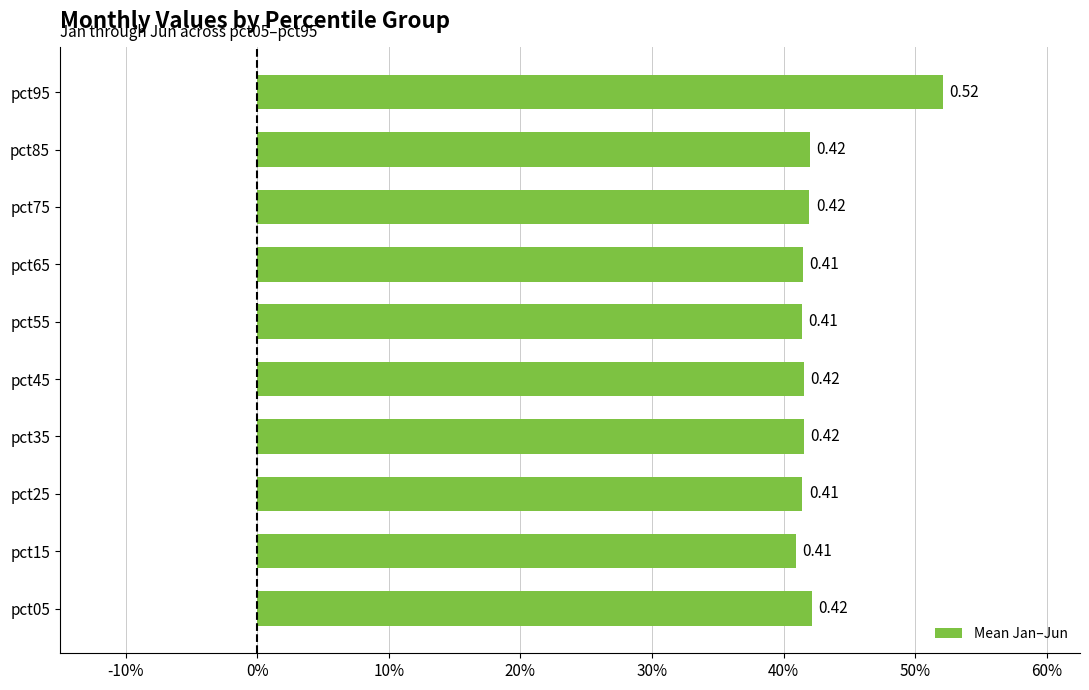

Which category has the highest value across all series?

pct95